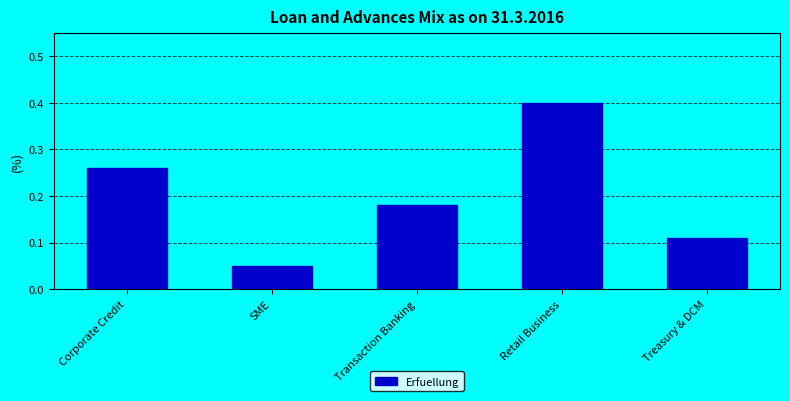

Are the bars grouped side by side (vs. stacked)?

No